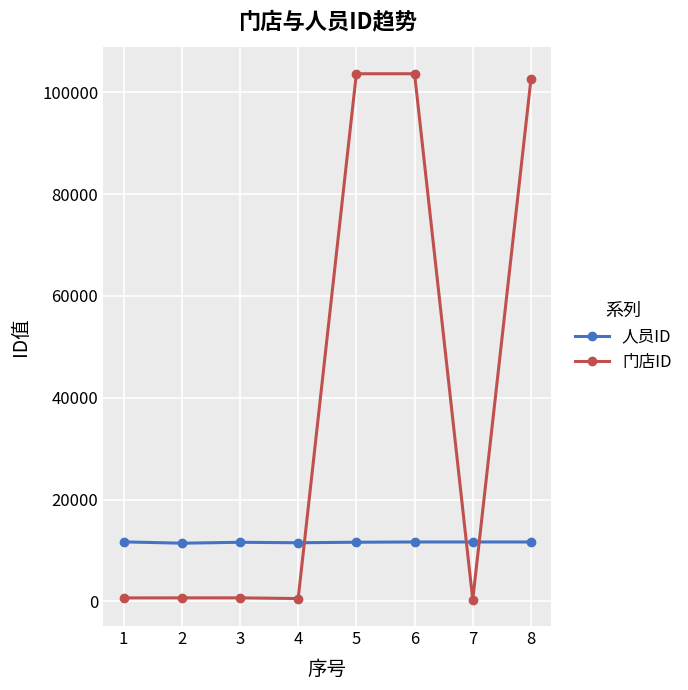

The value of 人员ID at 8 is 17671. True or false?

False